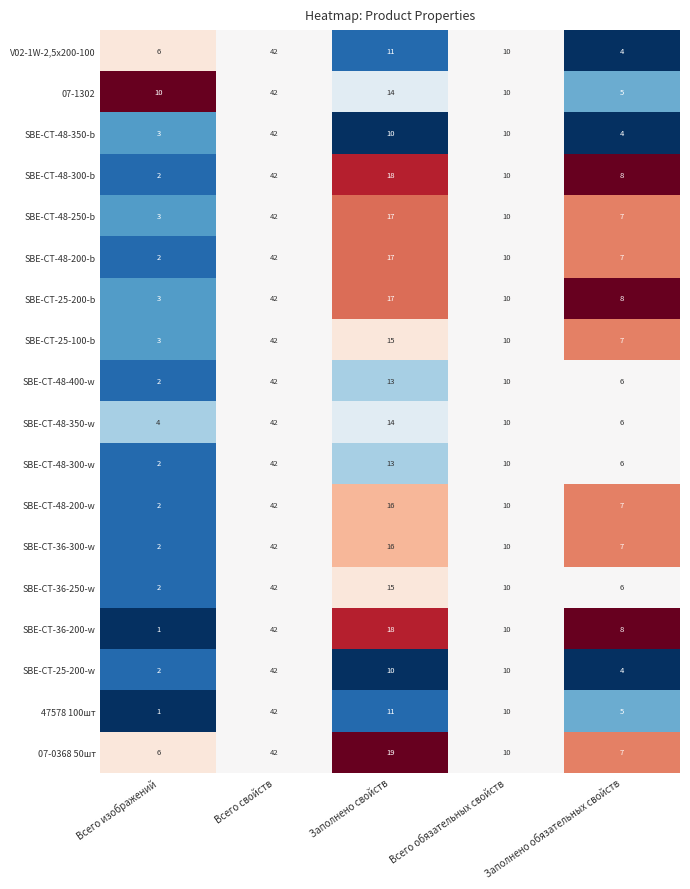

What is the spread (max minus min) of values at Заполнено свойств?

9